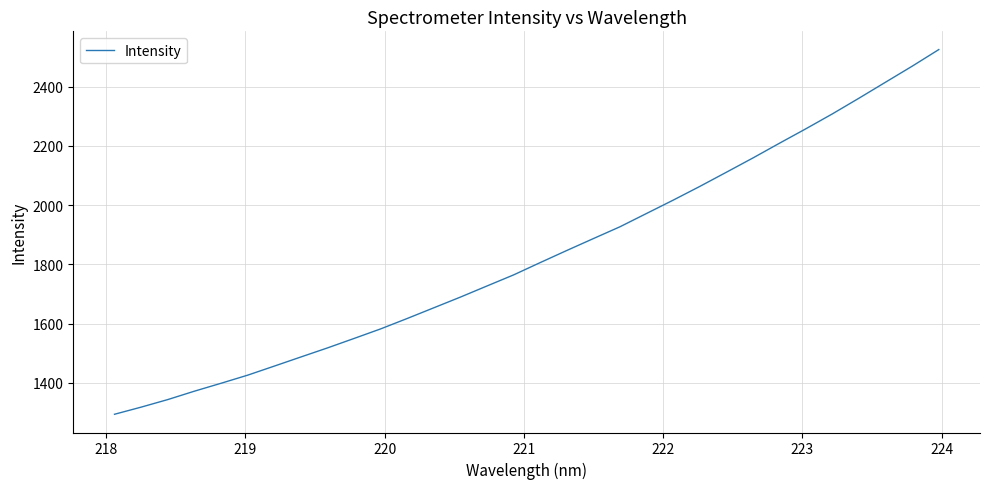

True or false: the data has more than 2 interior local peaks.

False